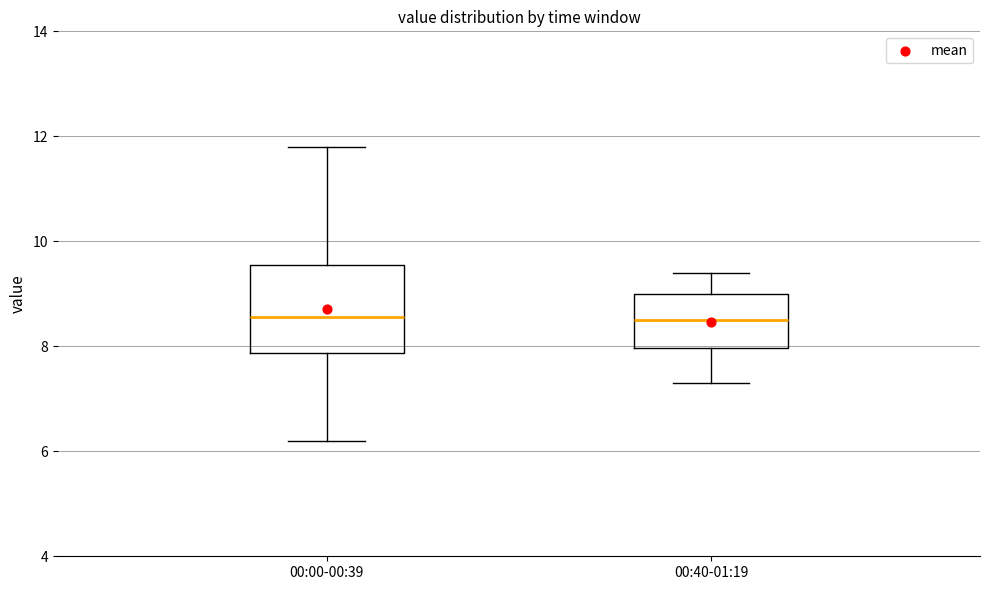

Which box is the tallest, from its lower edge to its upper edge?

00:00-00:39